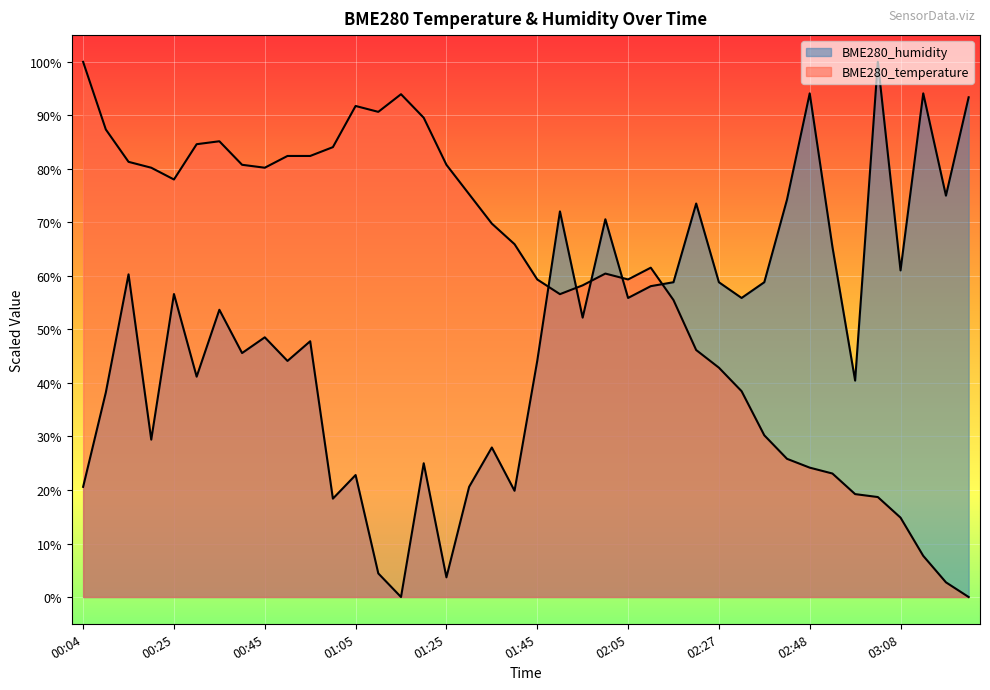

Where is the first local maximum for BME280_humidity?

00:14